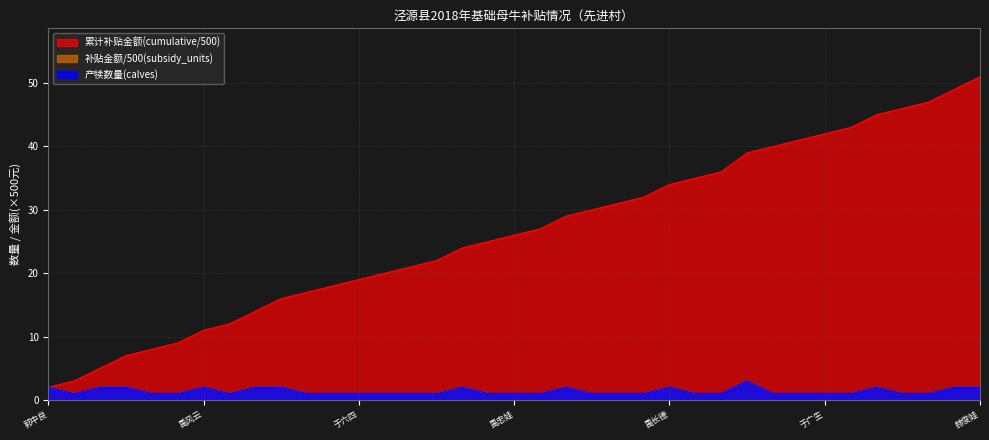

What is the difference between the highest and lowest values at 兰春元?

40